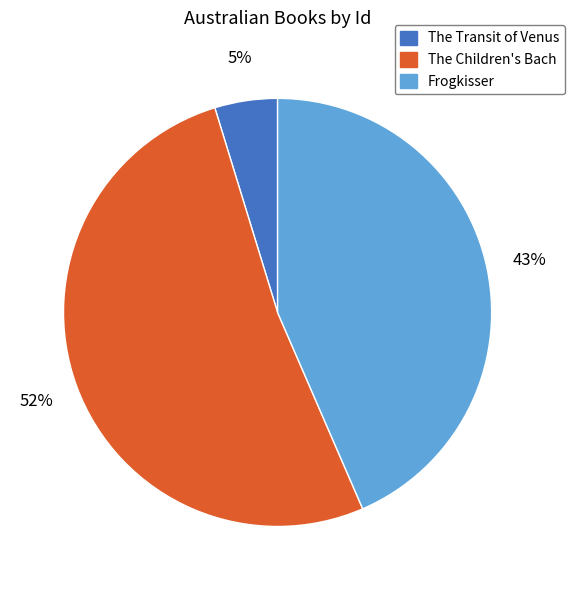

Which has a higher value, Frogkisser or The Children's Bach?

The Children's Bach